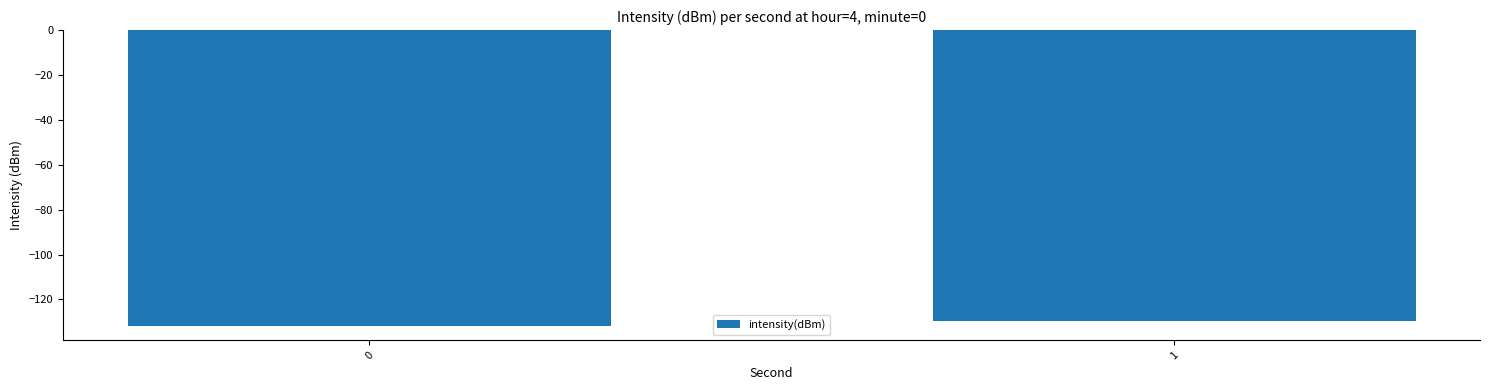

Are the bars horizontal?

No